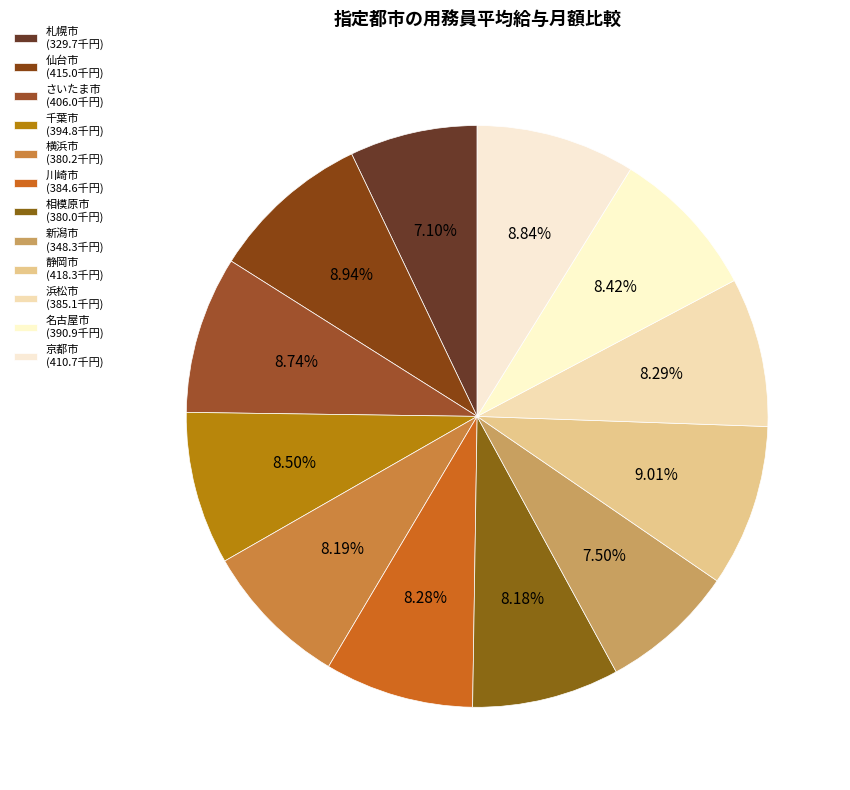

What percentage do 札幌市 and 相模原市 together represent?

15.3%